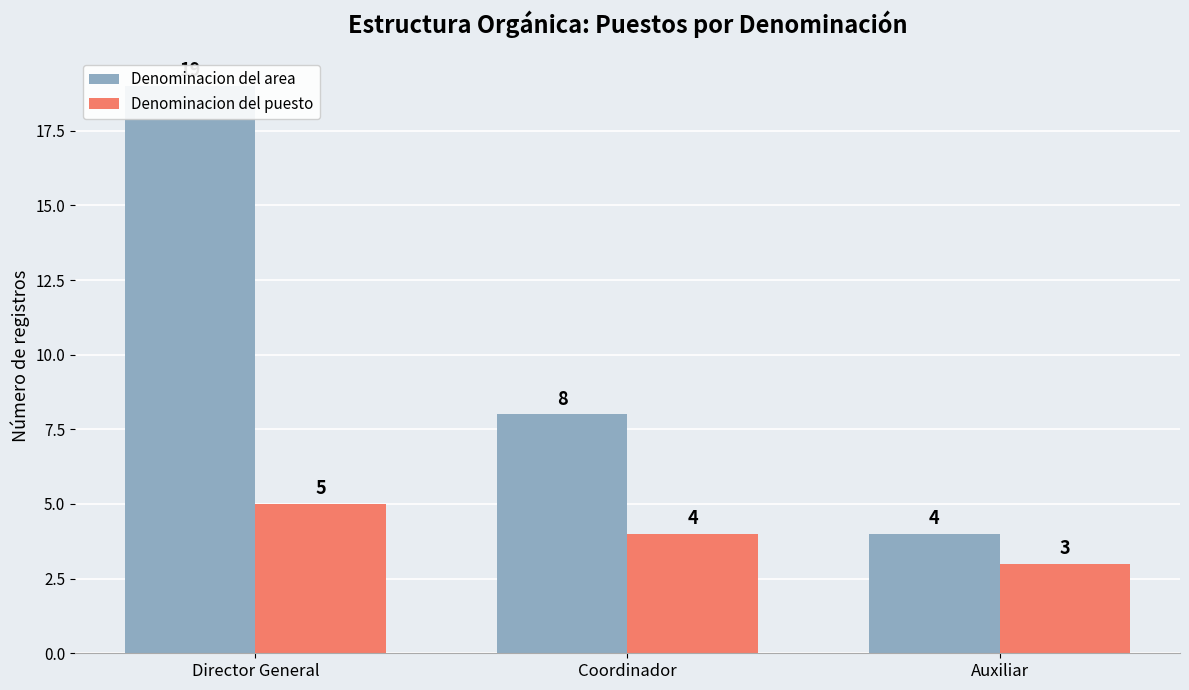

Where is Denominacion del puesto nearest to the value 4?

Coordinador